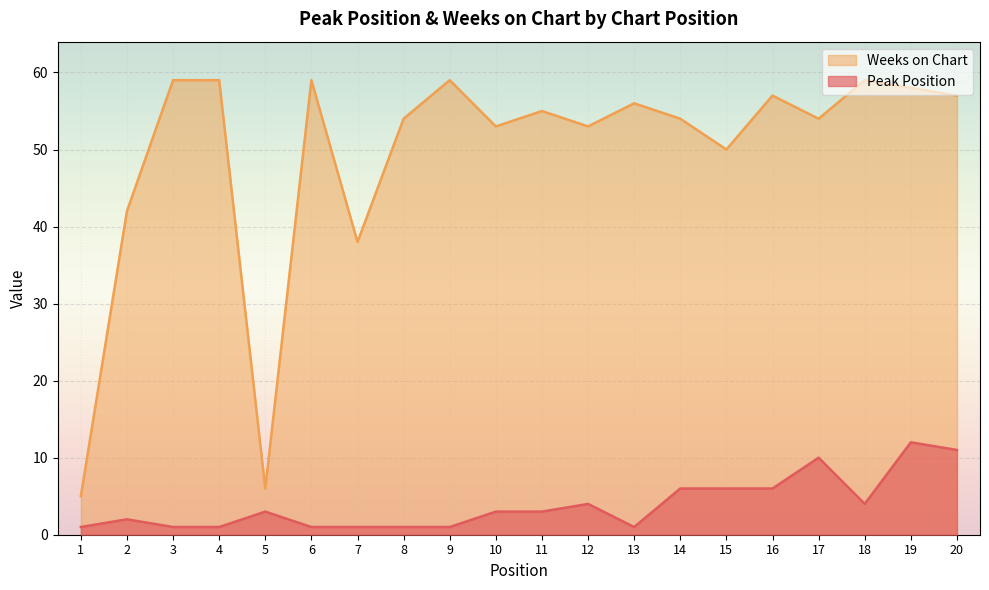

What is the value of the Peak Position point at the 7th from the left?

1